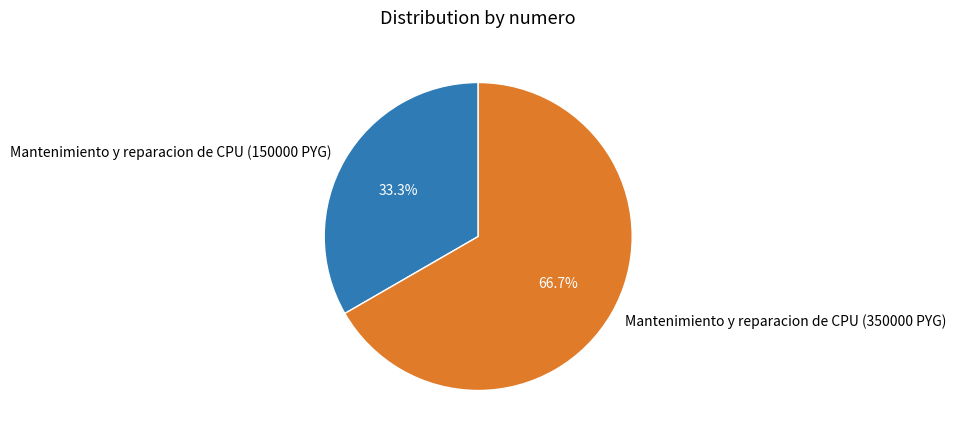

Which slice represents more than half of the pie?

Mantenimiento y reparacion de CPU (350000 PYG)